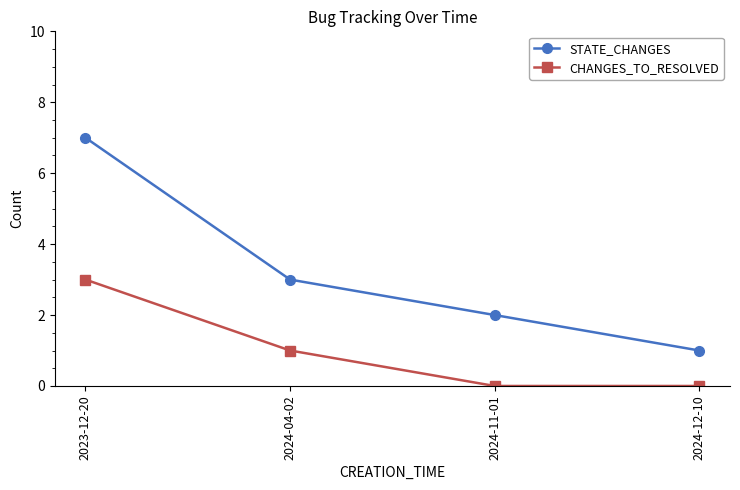

What are all the series names shown in the legend?

STATE_CHANGES, CHANGES_TO_RESOLVED